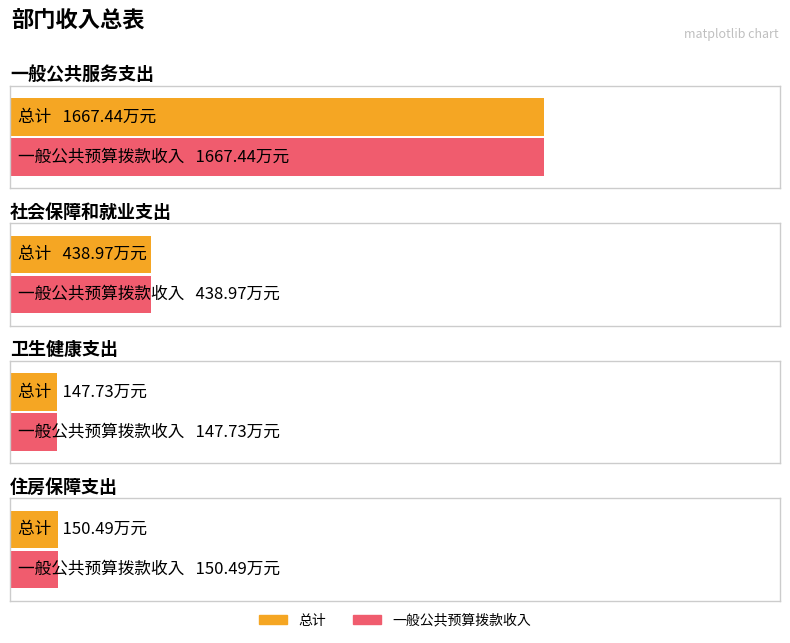

The 总计 series shows 101.3 at 住房保障支出. True or false?

False